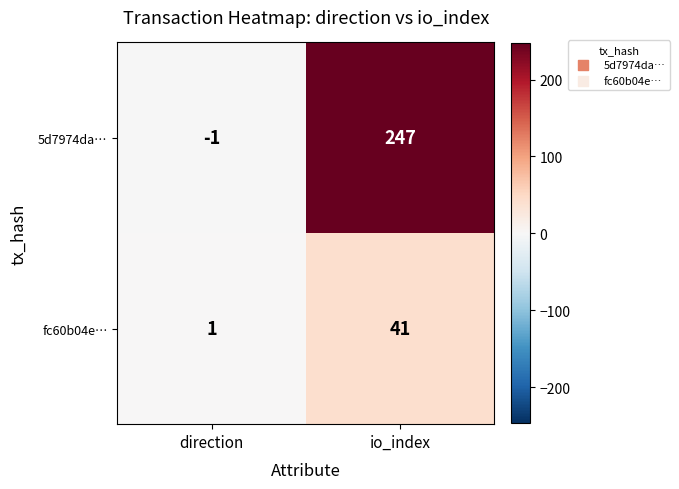

What is the sum of all 5d7974da… values?

246